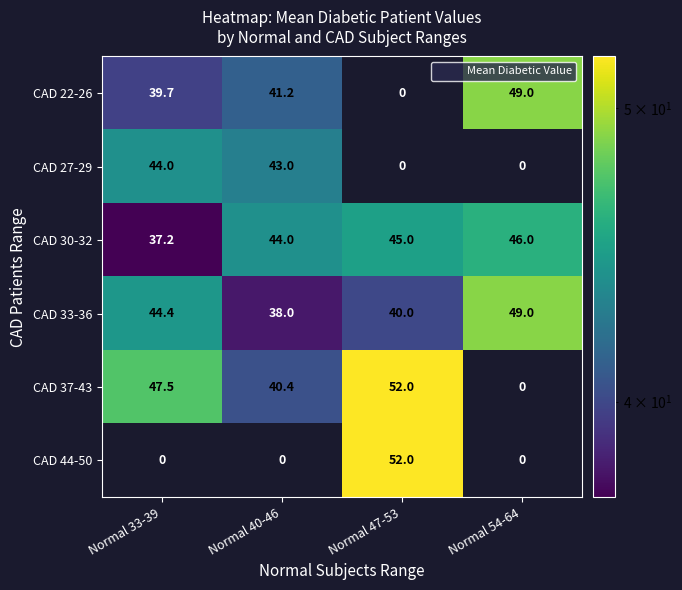

Reading left to right, transcribe all the data shown in this chart.

CAD 22-26: 39.7	41.2	0.0	49.0
CAD 27-29: 44.0	43.0	0.0	0.0
CAD 30-32: 37.2	44.0	45.0	46.0
CAD 33-36: 44.4	38.0	40.0	49.0
CAD 37-43: 47.5	40.4	52.0	0.0
CAD 44-50: 0.0	0.0	52.0	0.0